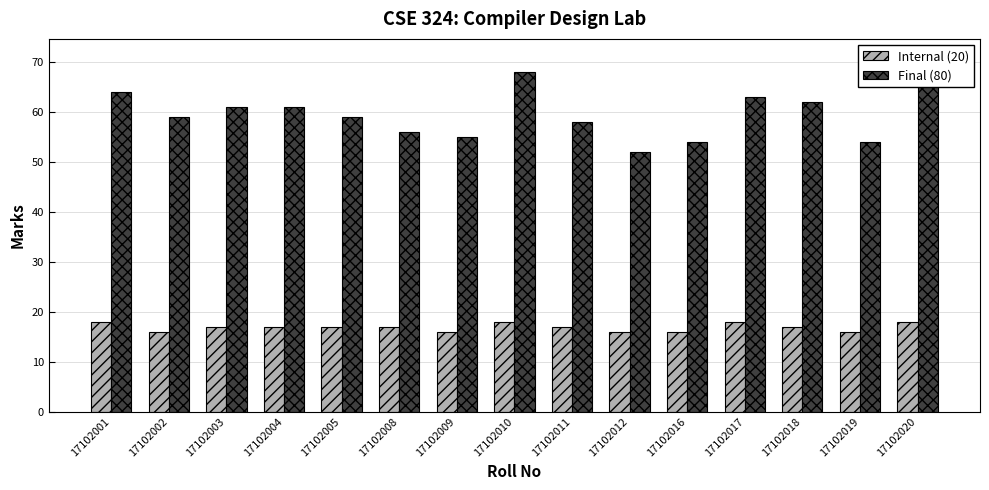

Which series has the largest total across all categories?

Final (80)